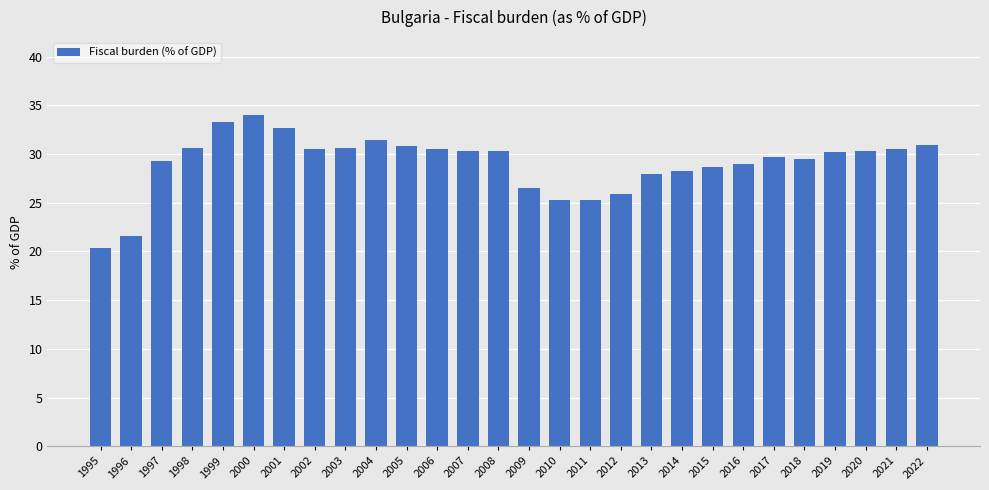

The chart shows a value of 29.7 at 2017. True or false?

True